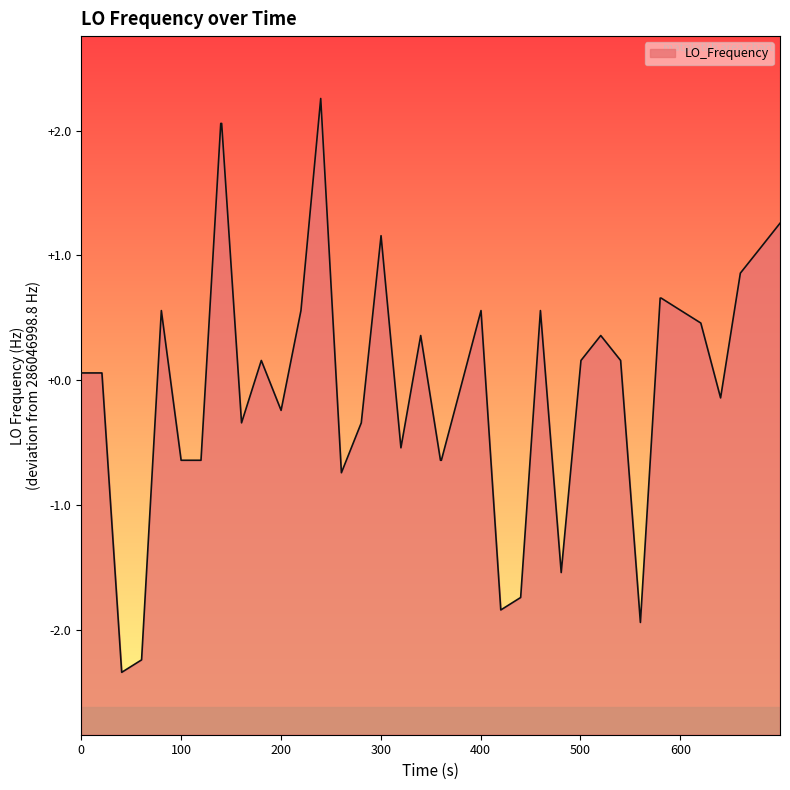

What is the minimum value shown in the chart?

-2.3